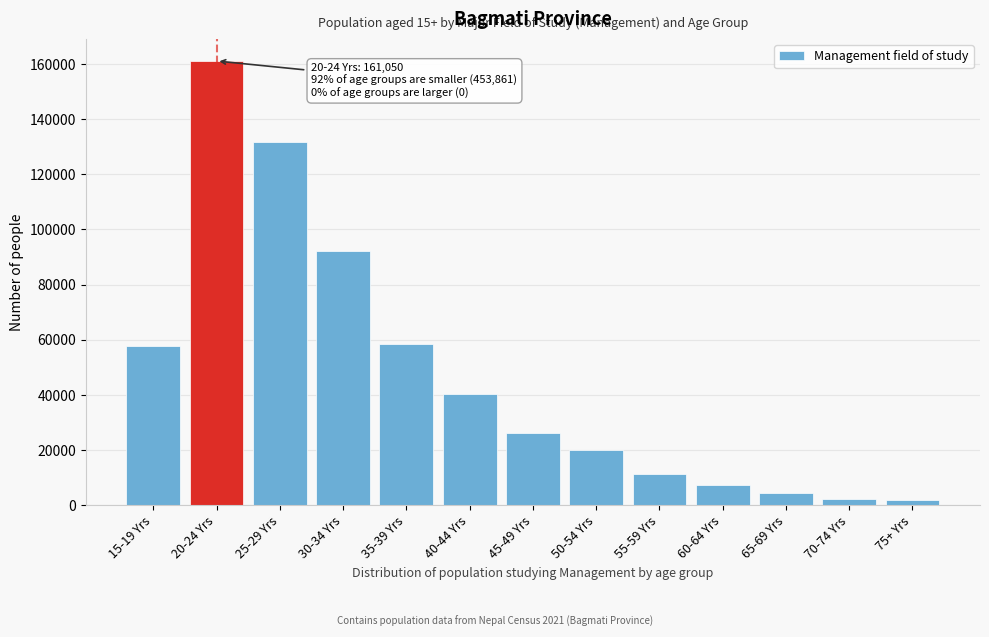

The value at 45-49 Yrs is 46308. True or false?

False